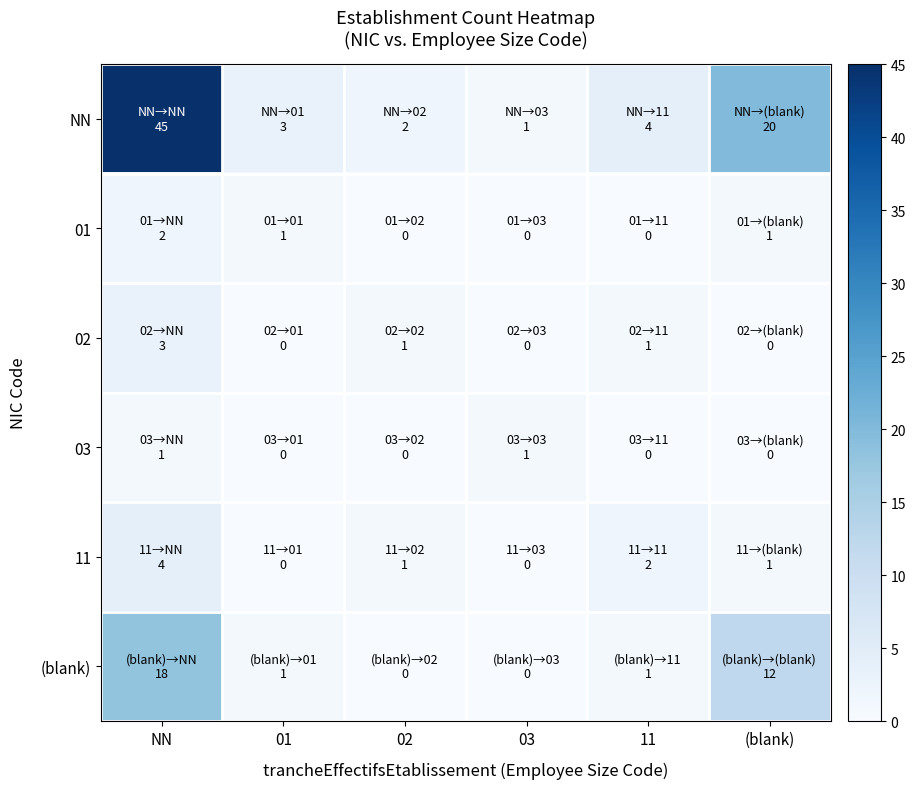

Reading right to left, transcribe all the data shown in this chart.

NN: (blank)=20	11=4	03=1	02=2	01=3	NN=45
01: (blank)=1	11=0	03=0	02=0	01=1	NN=2
02: (blank)=0	11=1	03=0	02=1	01=0	NN=3
03: (blank)=0	11=0	03=1	02=0	01=0	NN=1
11: (blank)=1	11=2	03=0	02=1	01=0	NN=4
(blank): (blank)=12	11=1	03=0	02=0	01=1	NN=18